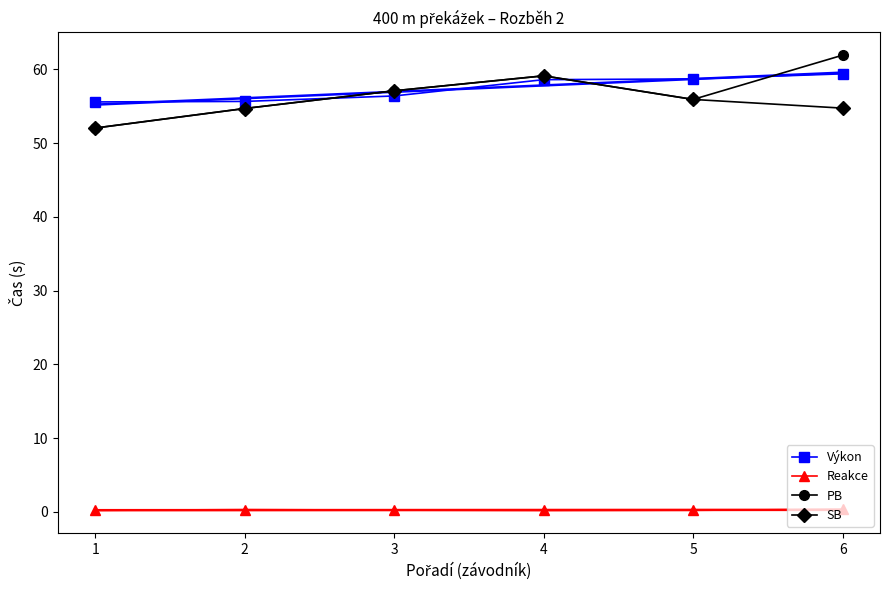

True or false: Reakce has a value of 0.0 at 3.

False